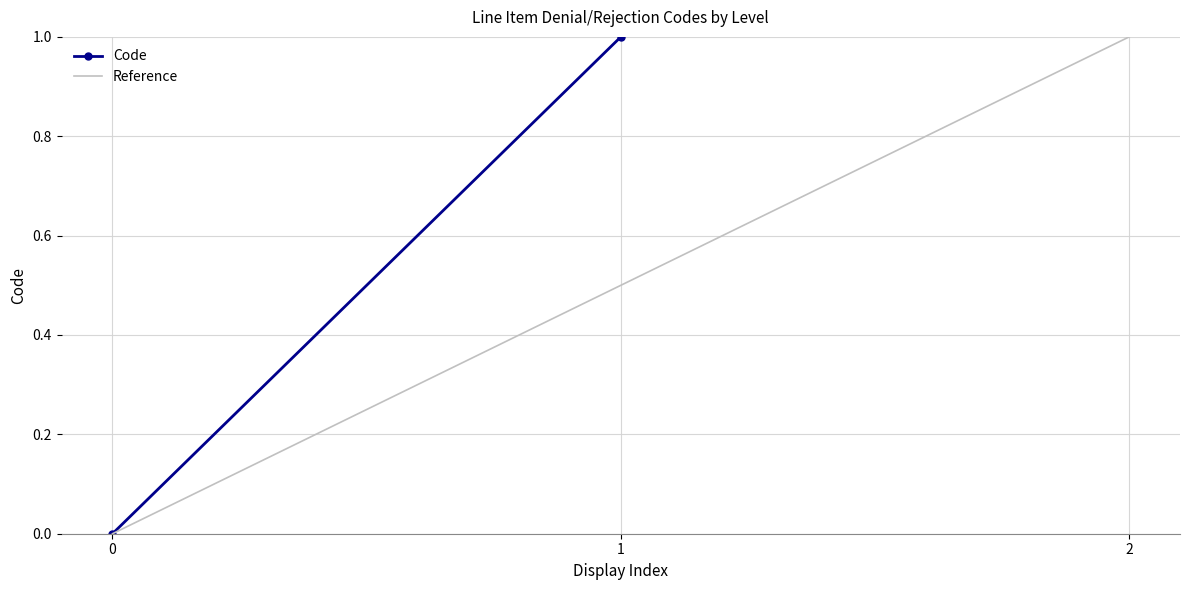

The Reference series shows 0.5 at 1. True or false?

True